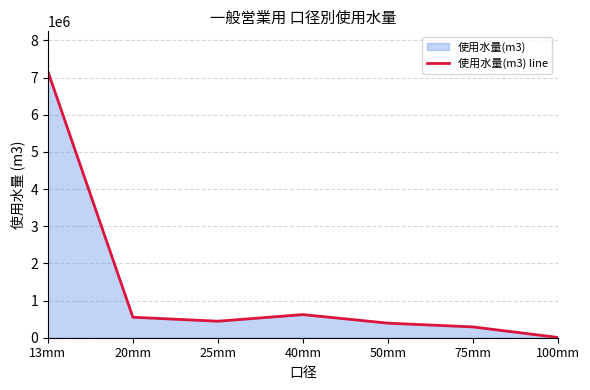

Count the number of values greater than 444446.

3